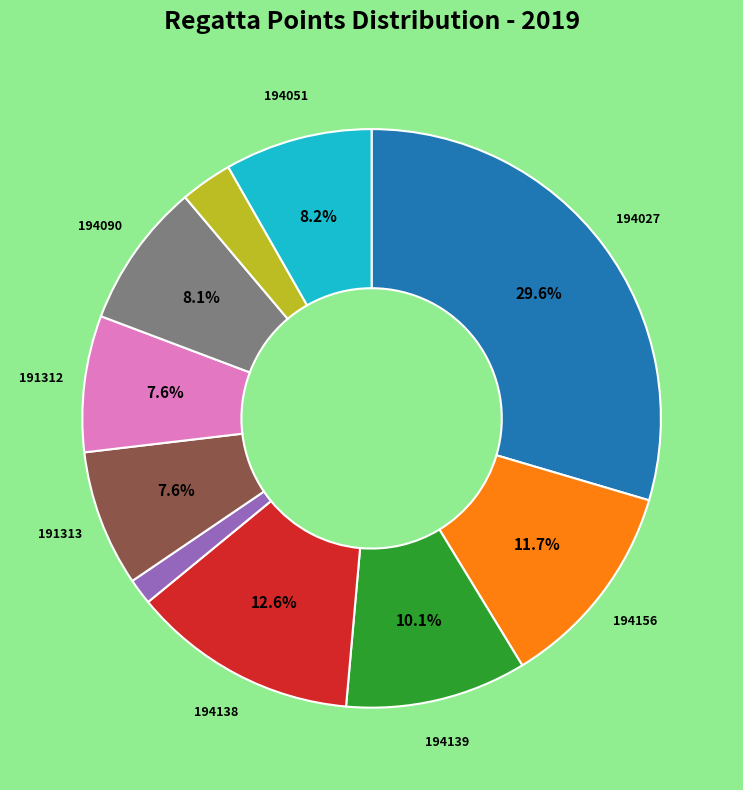

Is there a majority slice in this chart?

No